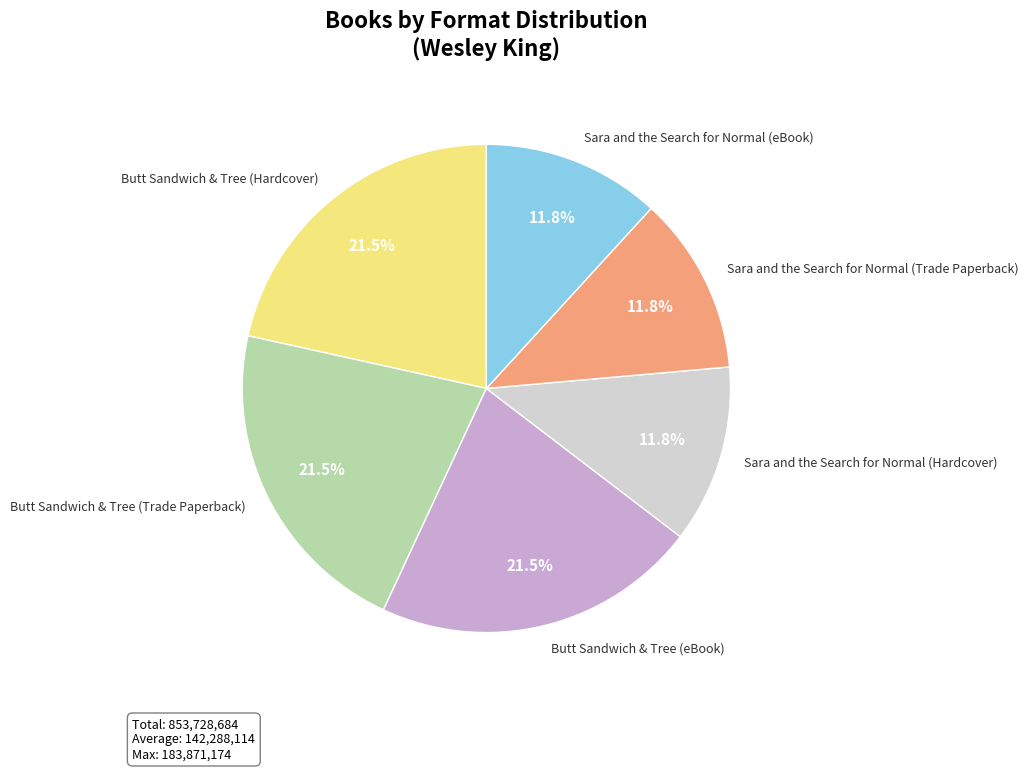

Approximately how many times larger is the value at Butt Sandwich & Tree (Trade Paperback) compared to Butt Sandwich & Tree (eBook)?

1.0